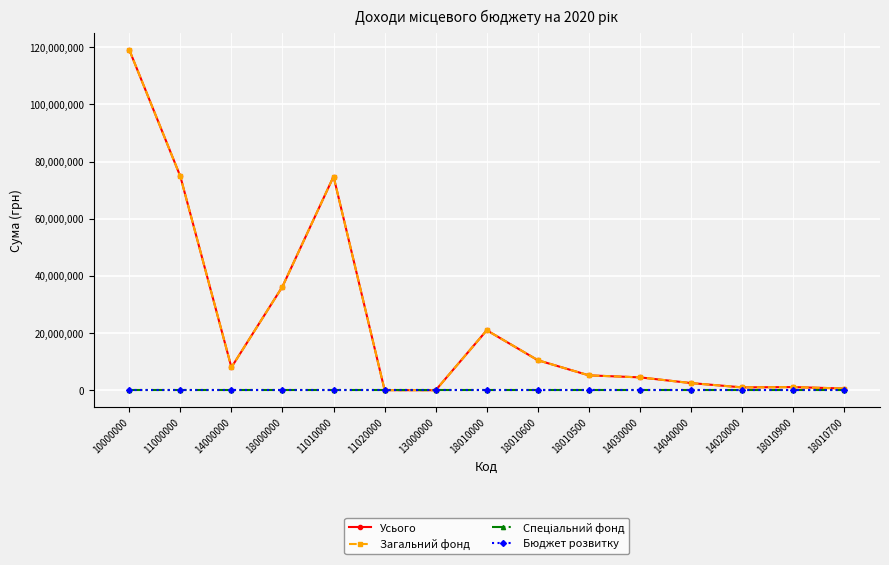

What is the sum of all Загальний фонд values?

359382000